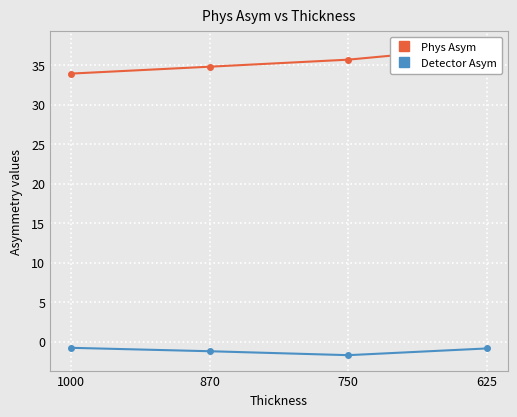

True or false: Phys Asym and Detector Asym cross at least once.

False